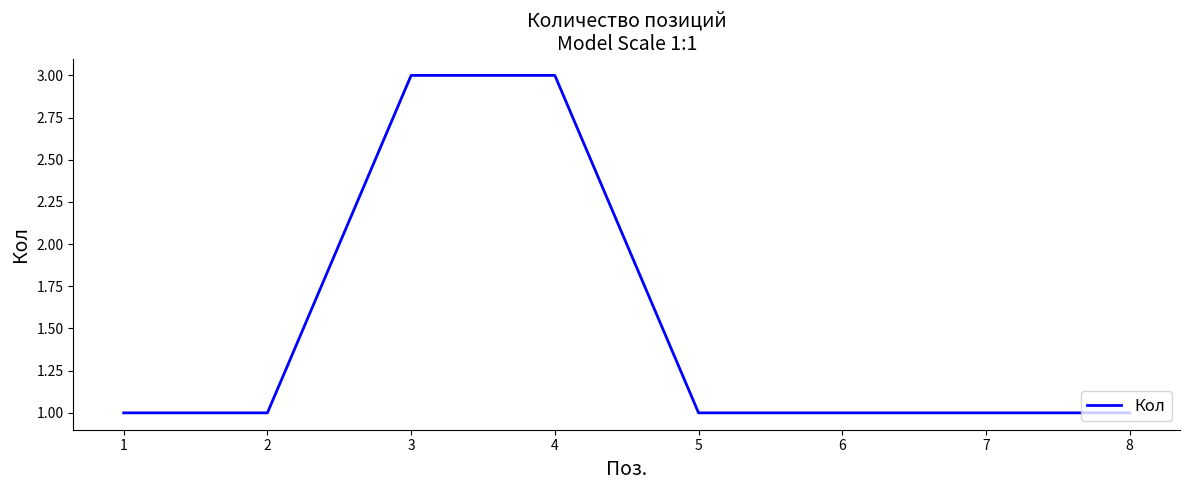

What is the sum of all values?

12